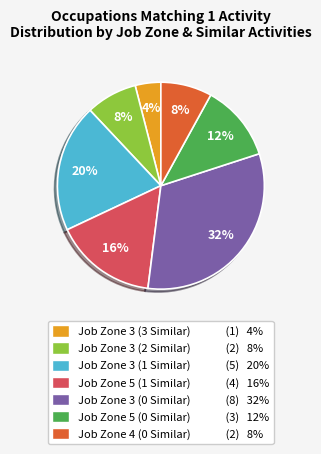

The Job Zone 4 (0 Similar) slice represents 8% of the pie. True or false?

True